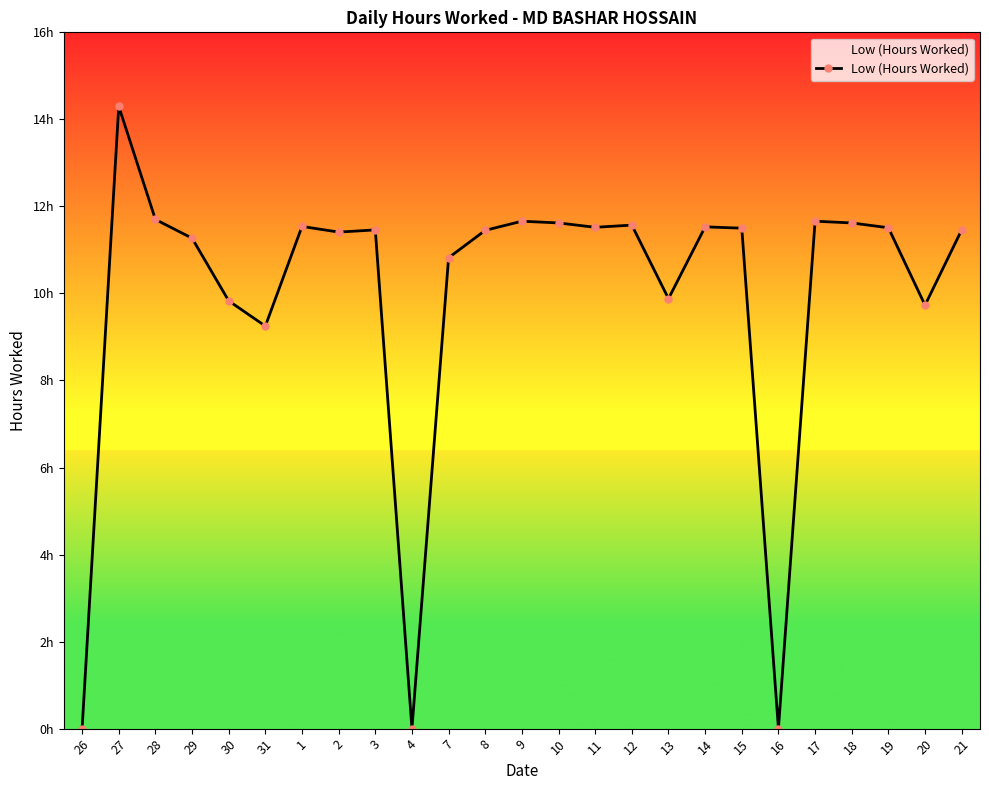

What position from the left is 4?

10